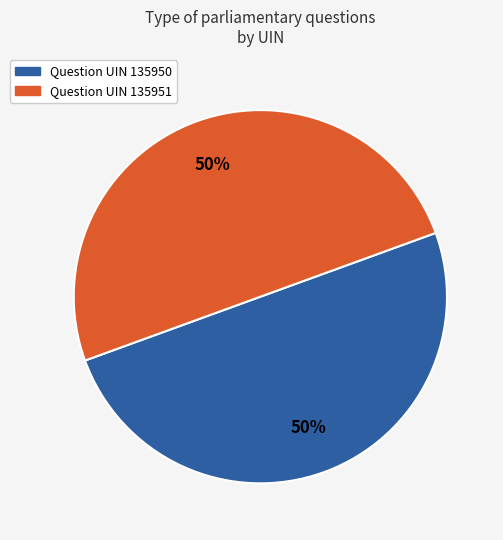

To the nearest percent, what is the average slice percentage?

50%